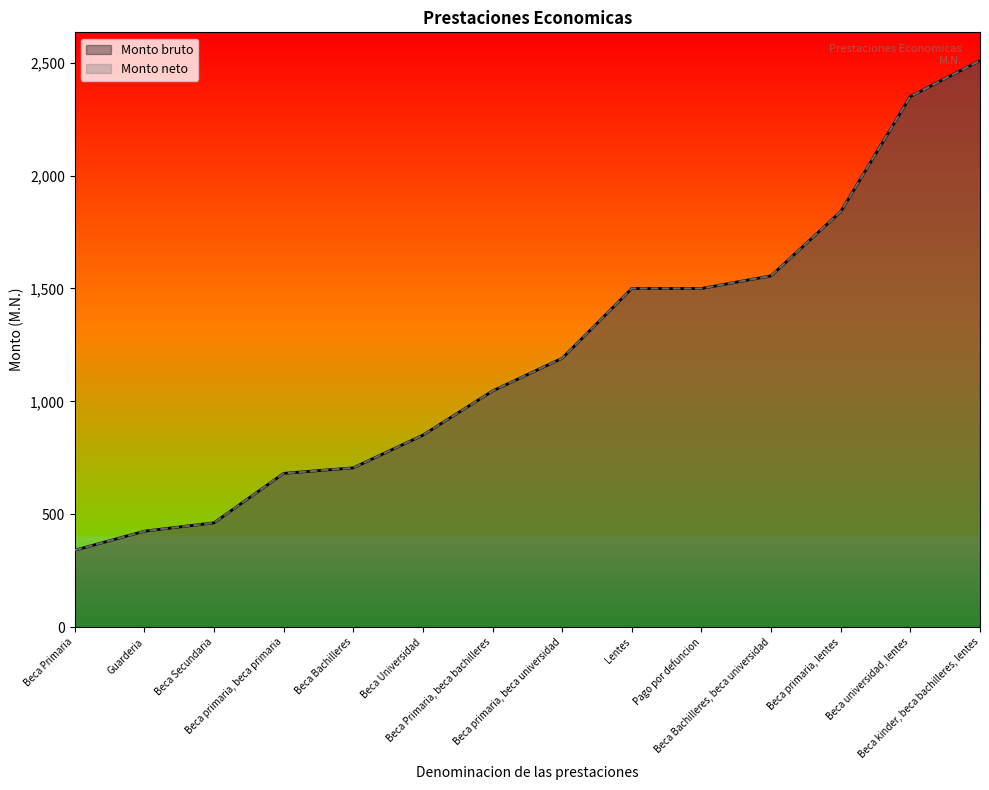

Reading left to right, transcribe all the data shown in this chart.

Monto bruto: Beca Primaria=340.5	Guarderia=425.0	Beca Secundaria=462.0	Beca primaria, beca primaria=681.0	Beca Bachilleres=705.5	Beca Universidad=850.5	Beca Primaria, beca bachilleres=1046.0	Beca primaria, beca universidad=1191.0	Lentes=1500.0	Pago por defuncion=1500.0	Beca Bachilleres, beca universidad=1556.0	Beca primaria, lentes=1840.5	Beca universidad, lentes=2350.5	Beca kinder, beca bachilleres, lentes=2509.0
Monto neto: Beca Primaria=340.5	Guarderia=425.0	Beca Secundaria=462.0	Beca primaria, beca primaria=681.0	Beca Bachilleres=705.5	Beca Universidad=850.5	Beca Primaria, beca bachilleres=1046.0	Beca primaria, beca universidad=1191.0	Lentes=1500.0	Pago por defuncion=1500.0	Beca Bachilleres, beca universidad=1556.0	Beca primaria, lentes=1840.5	Beca universidad, lentes=2350.5	Beca kinder, beca bachilleres, lentes=2509.0